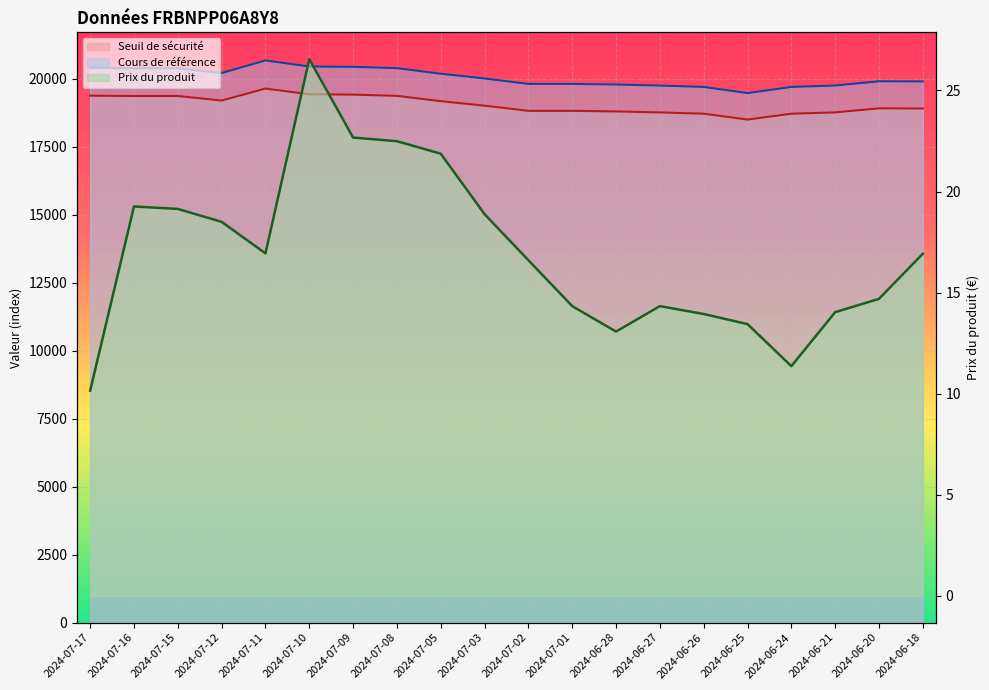

At 2024-07-10, list the series in order from largest to smallest.

Cours de référence, Seuil de sécurité, Prix du produit